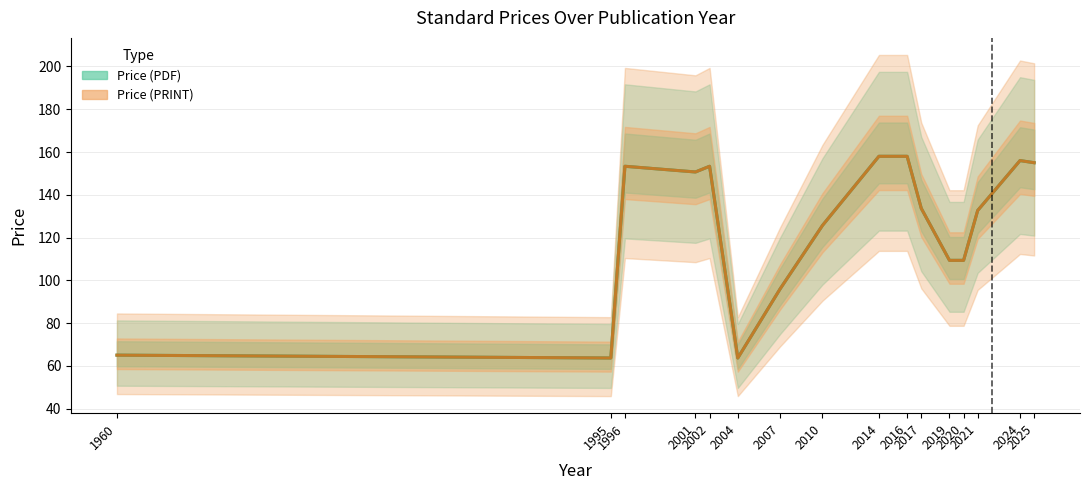

How many series are shown in this chart?

2